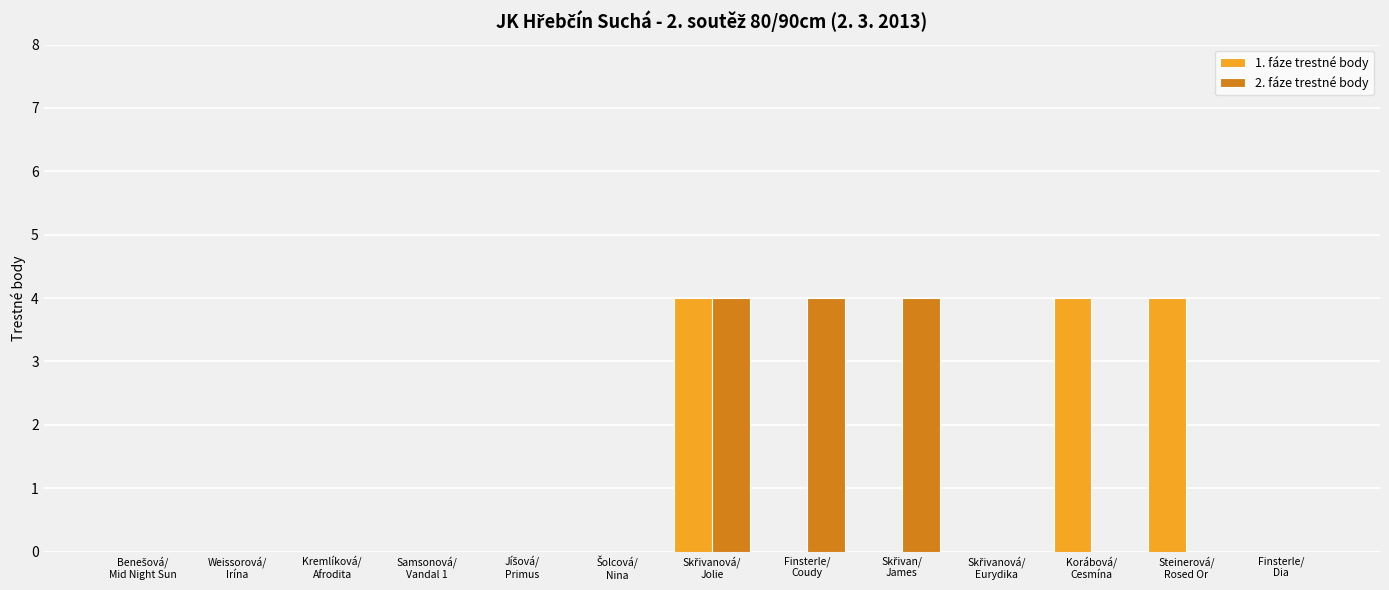

What is the sum of all 1. fáze trestné body values?

12